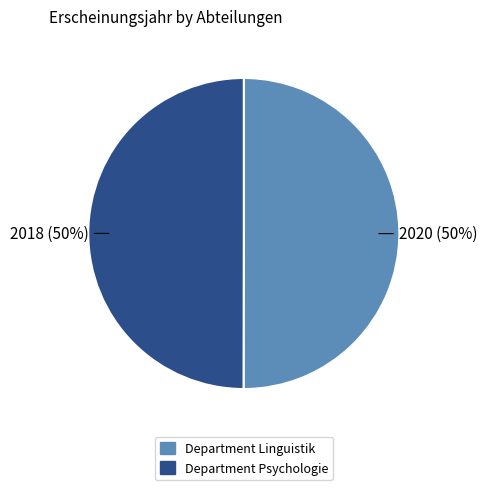

The Department Psychologie slice represents 50% of the pie. True or false?

True